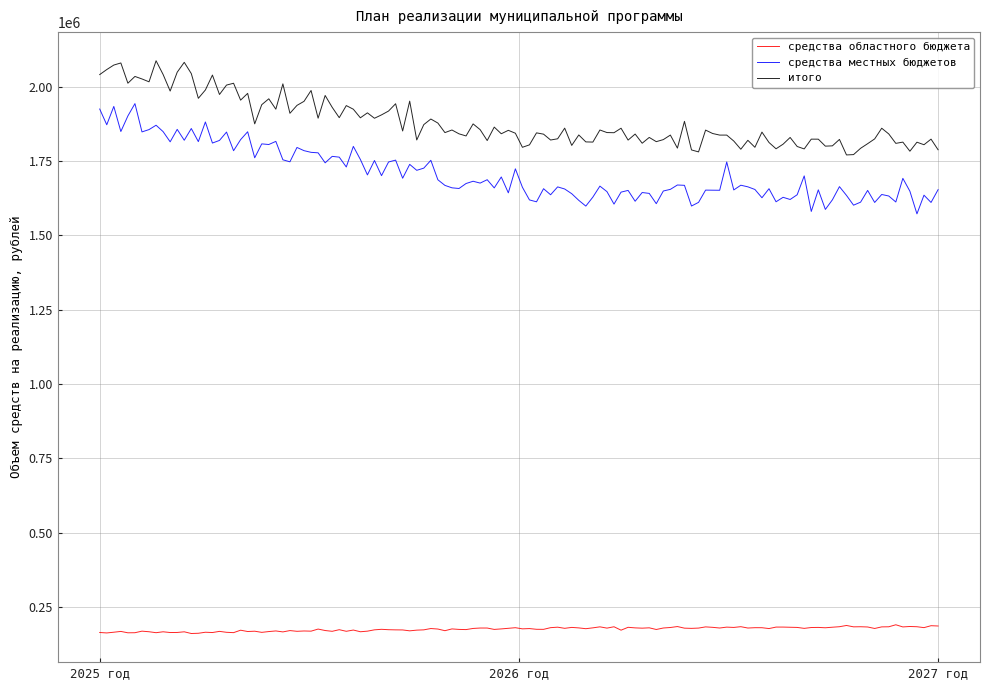

What is the smallest value displayed?

161017.6